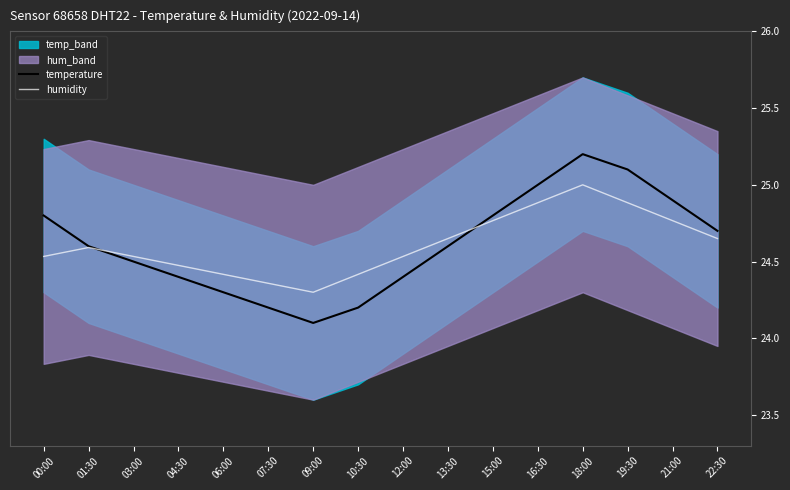

What is the minimum value shown in the chart?

24.1